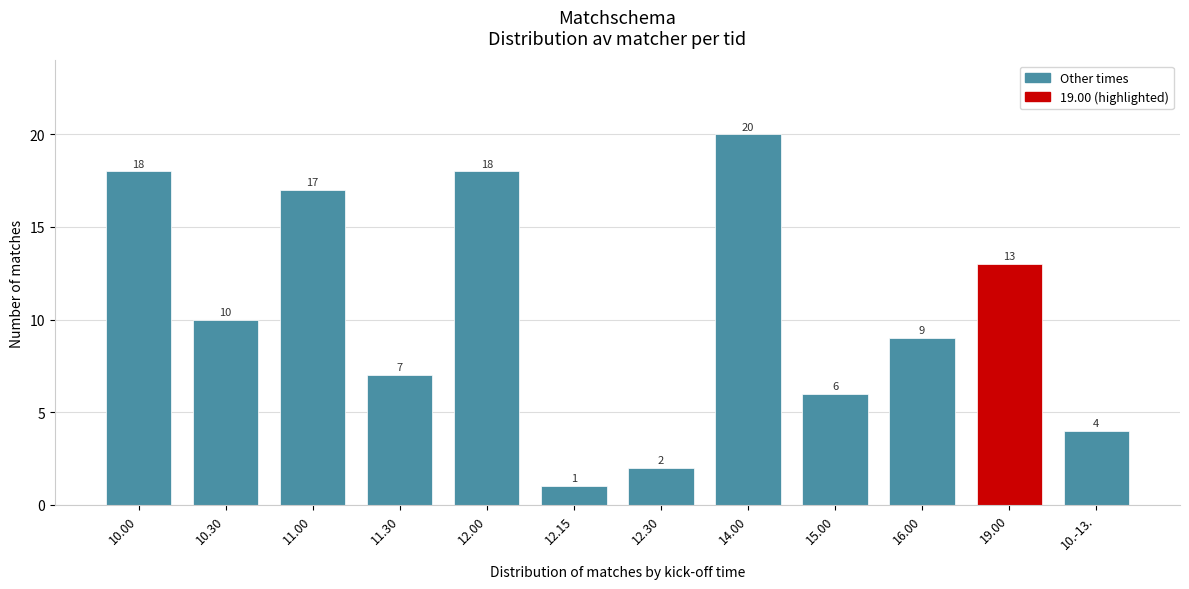

Reading left to right, what are all the values shown in this chart?

10.00=18	10.30=10	11.00=17	11.30=7	12.00=18	12.15=1	12.30=2	14.00=20	15.00=6	16.00=9	19.00=13	10.-13.=4